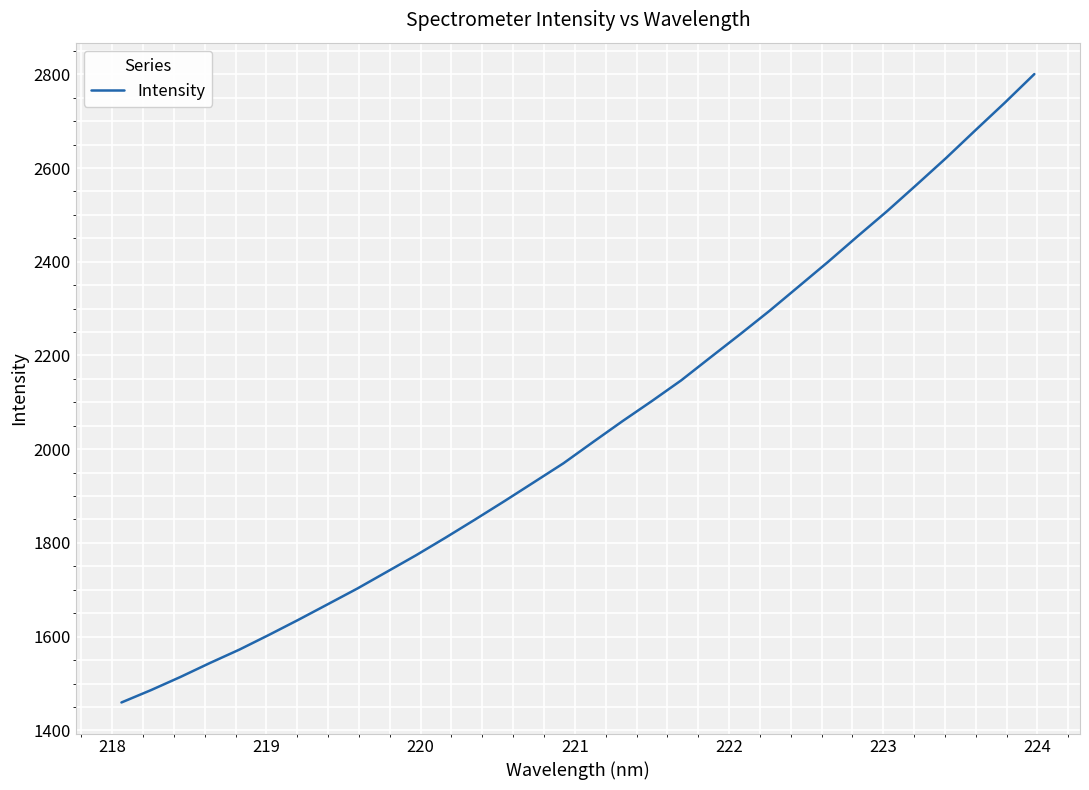

What is the difference between the maximum and minimum values?

1340.9